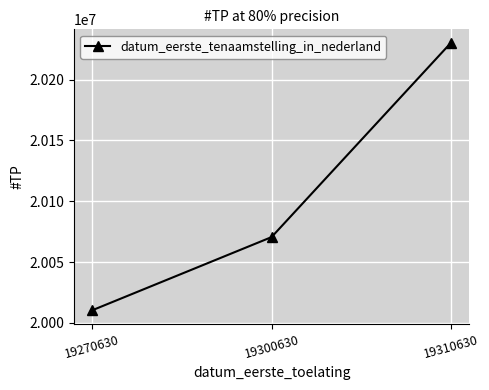

What is the ratio of the value at 19300630 to the value at 19270630?

1.0